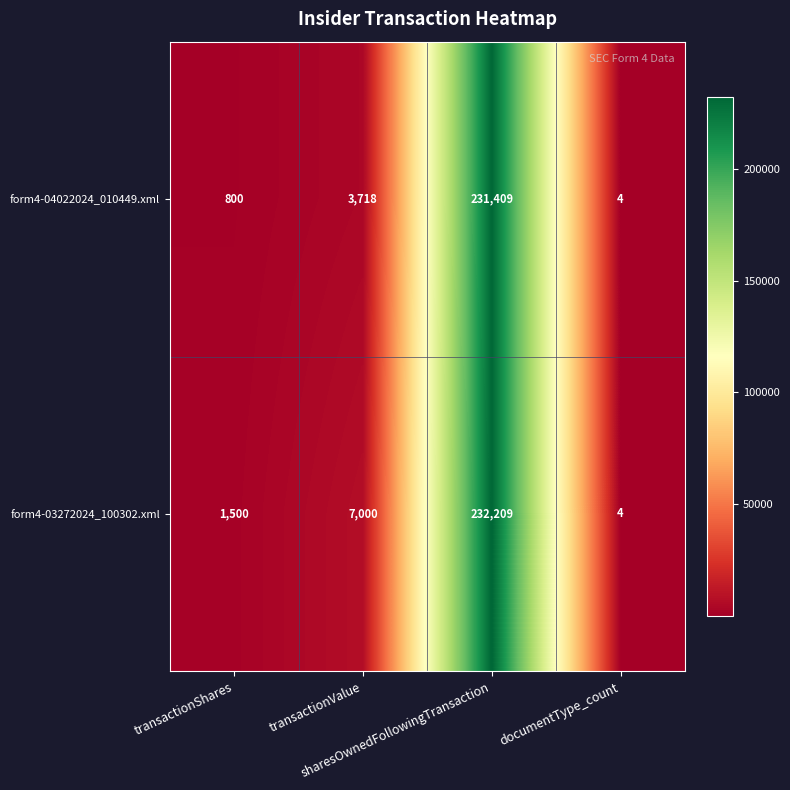

What is the average value of the form4-03272024_100302.xml series?

60178